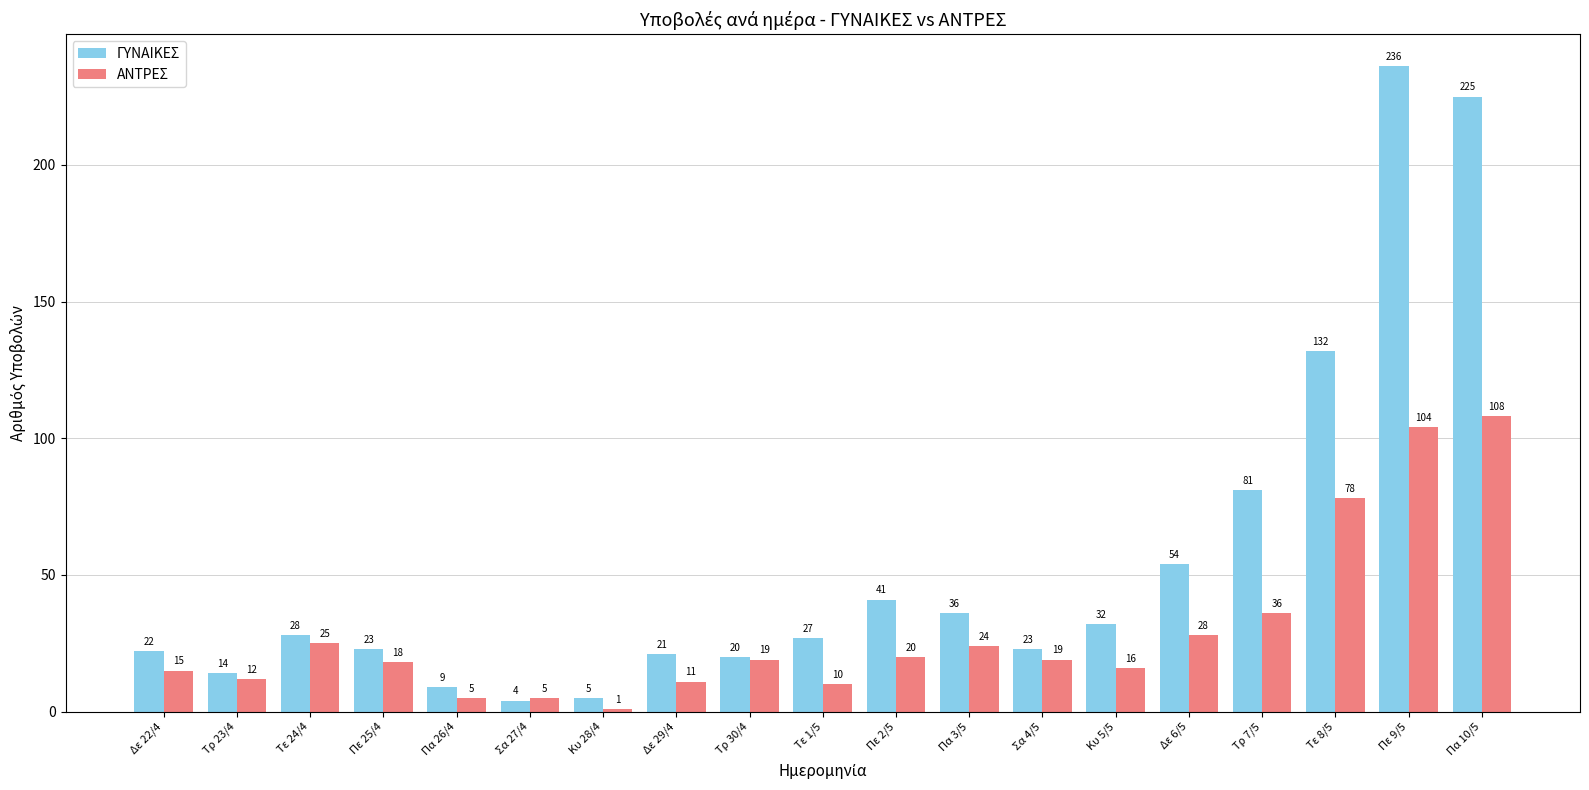

Which series has the largest total across all categories?

ΓΥΝΑΙΚΕΣ